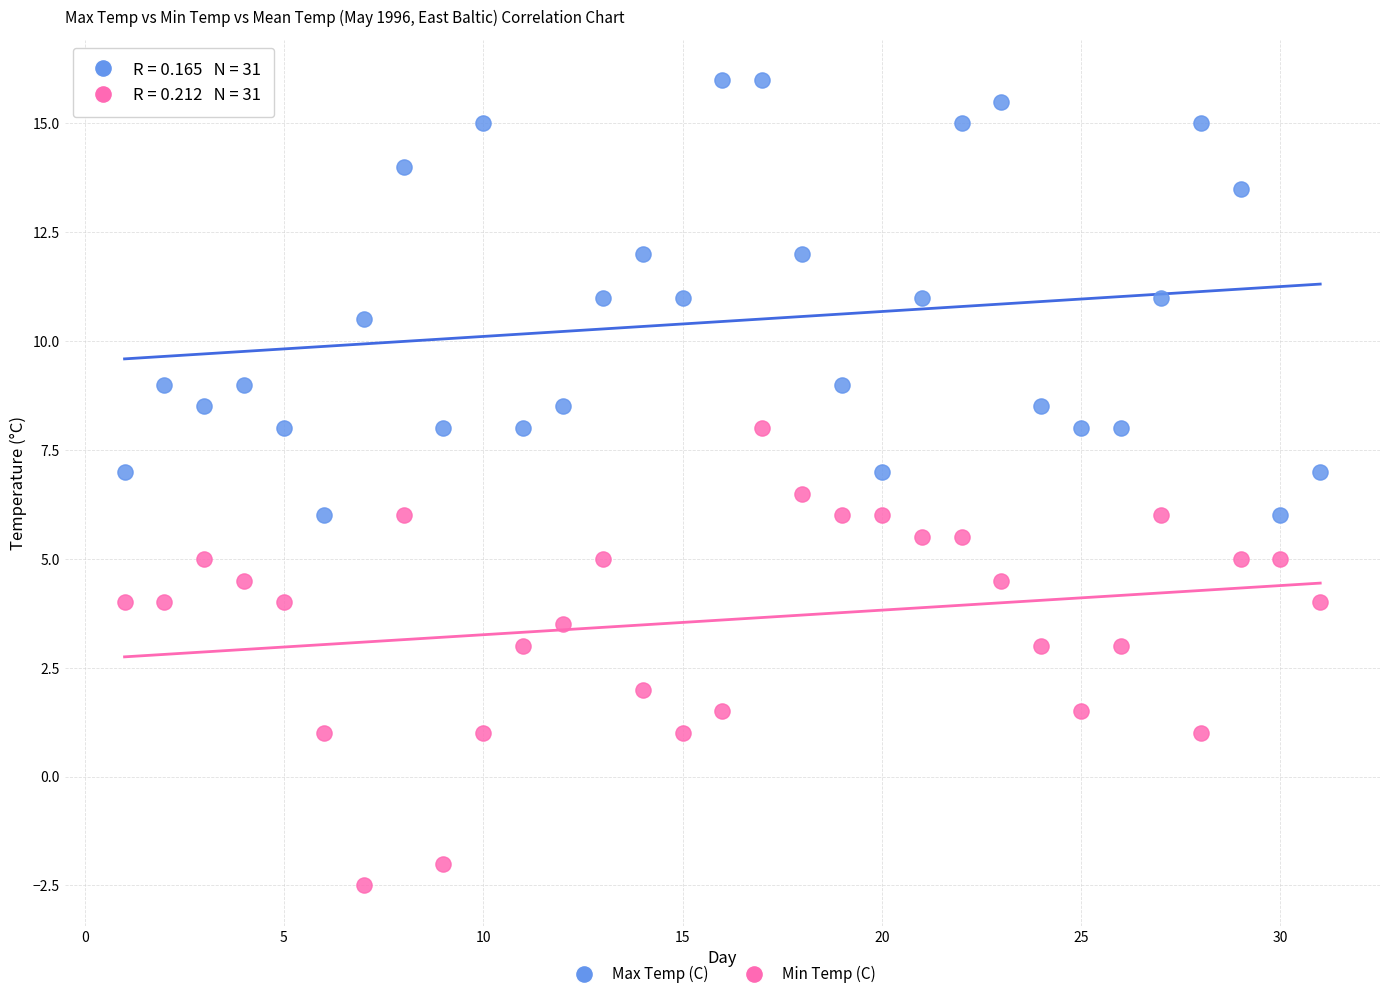

Across all data points, what is the range of X values (max minus min)?

30.0